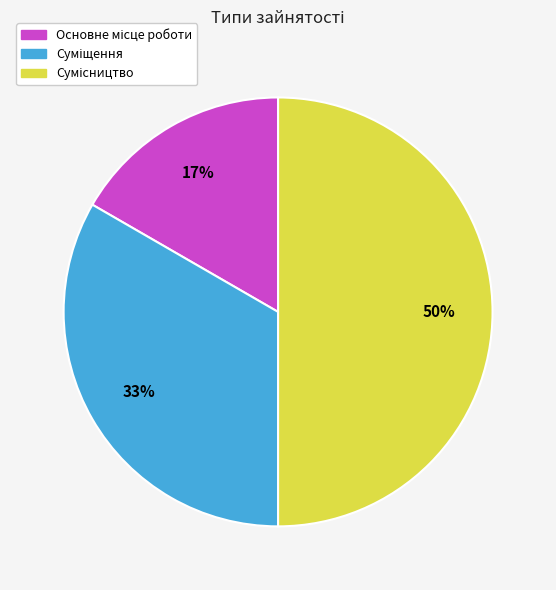

To the nearest percent, what is the difference between the largest and smallest slice percentages?

33%